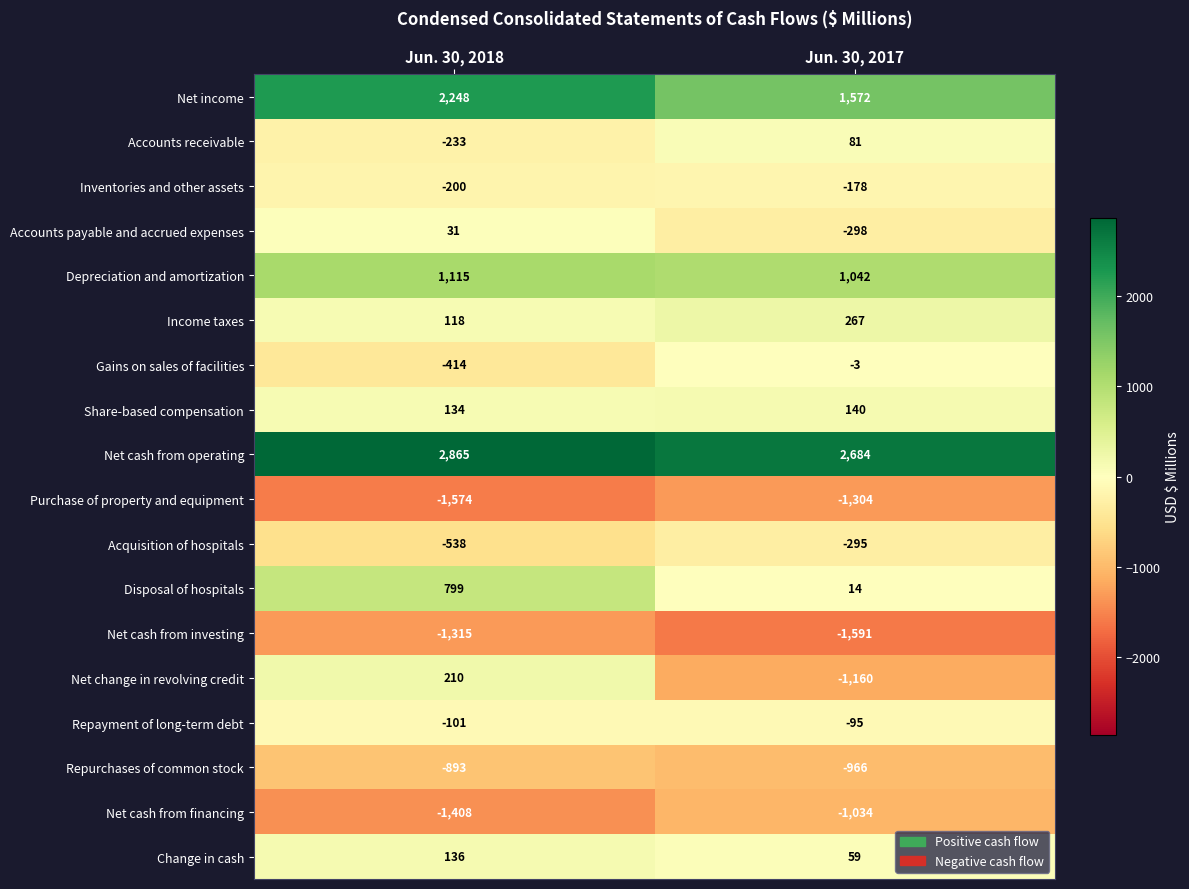

Rank the series at Jun. 30, 2018 from highest to lowest value.

Net cash from operating, Net income, Depreciation and amortization, Disposal of hospitals, Net change in revolving credit, Change in cash, Share-based compensation, Income taxes, Accounts payable and accrued expenses, Repayment of long-term debt, Inventories and other assets, Accounts receivable, Gains on sales of facilities, Acquisition of hospitals, Repurchases of common stock, Net cash from investing, Net cash from financing, Purchase of property and equipment